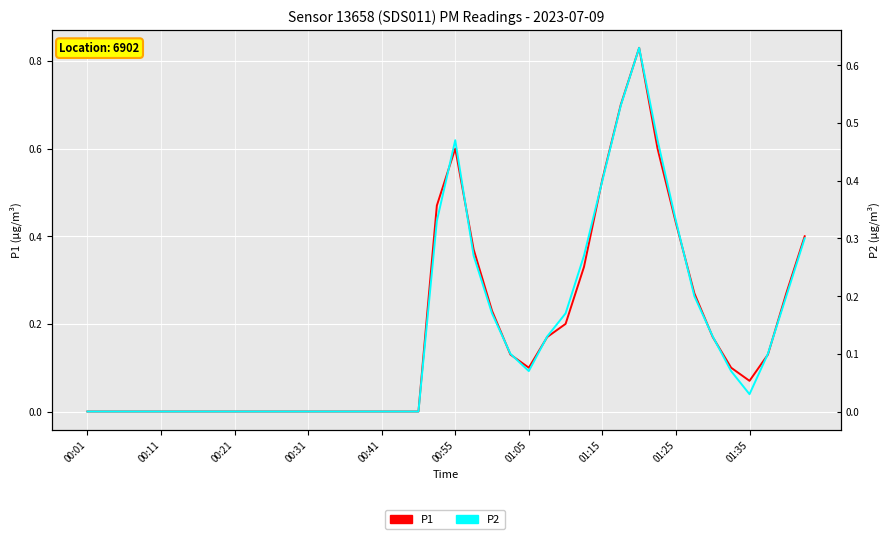

What is the greatest value displayed?

0.8